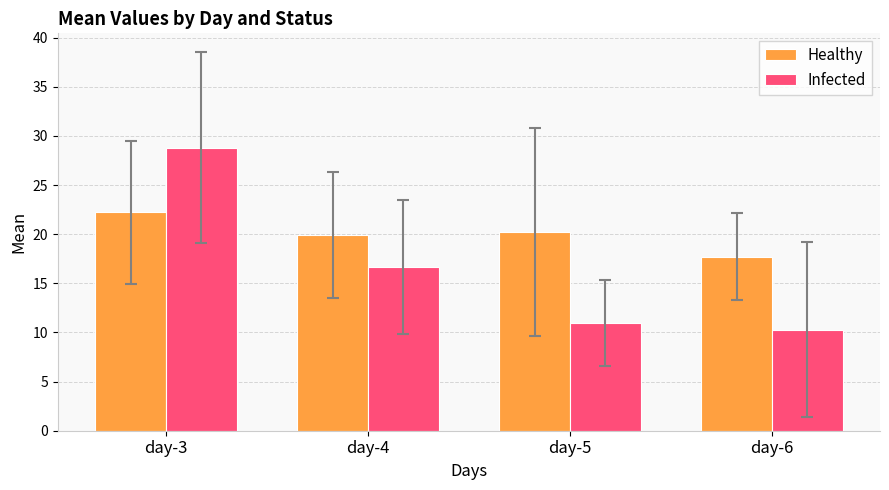

Which series has the largest range (max minus min)?

Infected